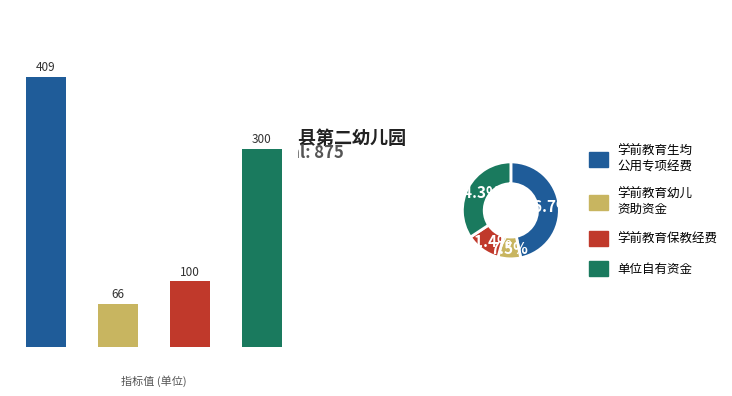

Which slice is the smallest?

学前教育幼儿资助资金